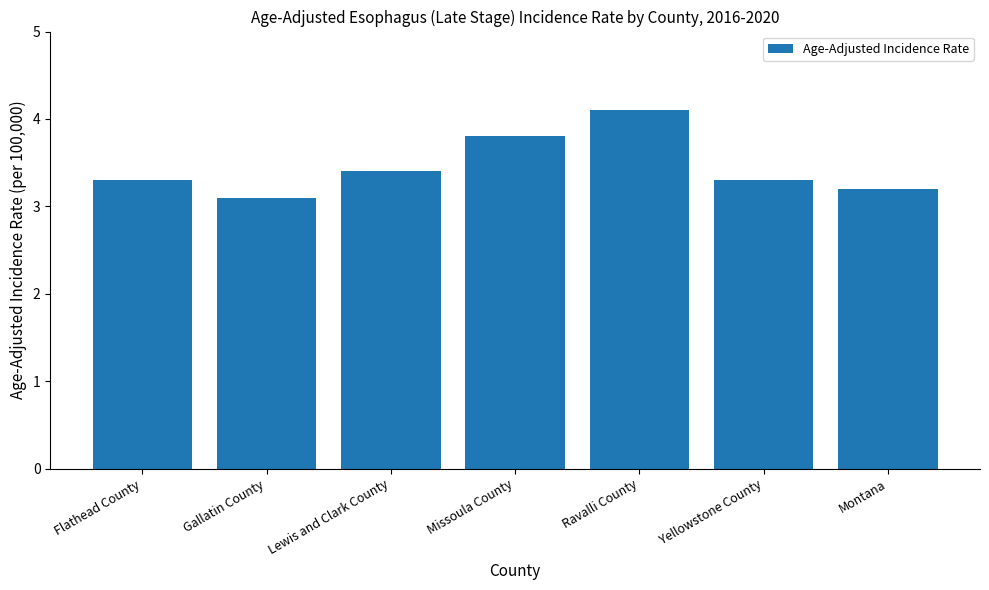

What is the difference between the maximum and minimum values?

1.0